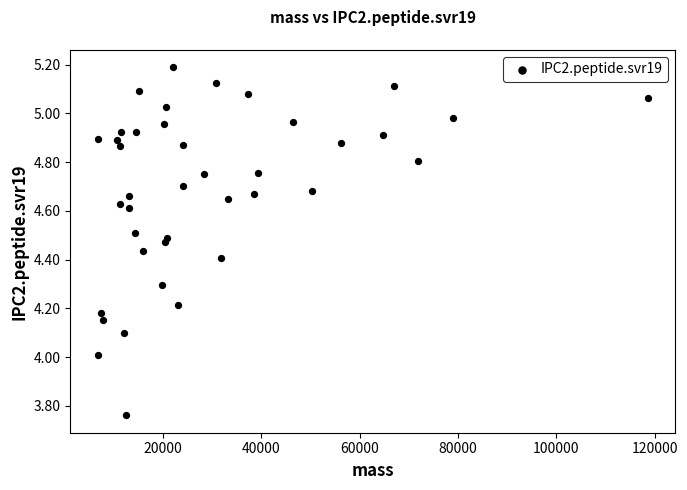

What is the range of Y values (max minus min)?

1.4